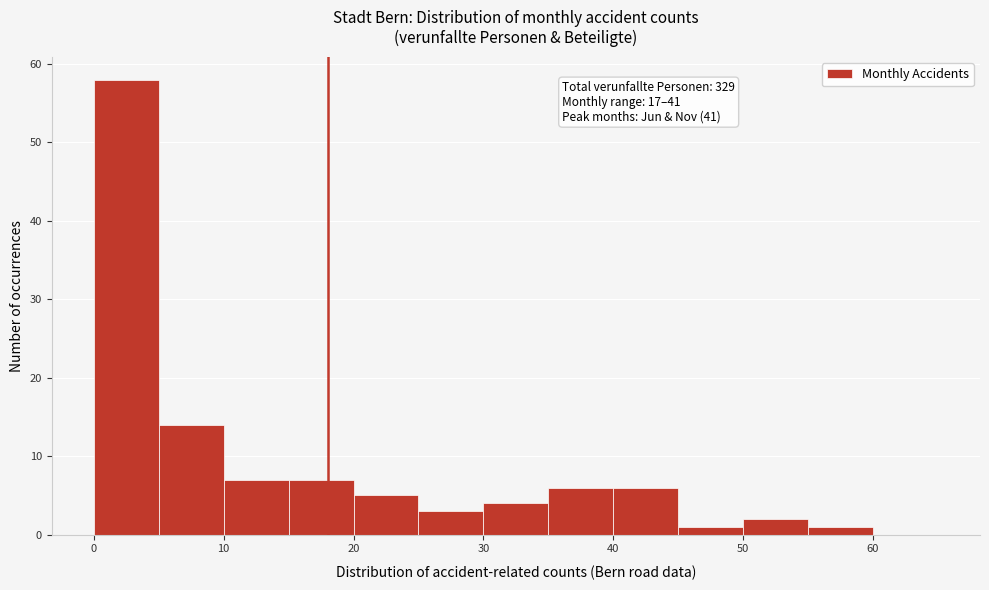

Which range on the x-axis has the tallest bar?

0 to 5